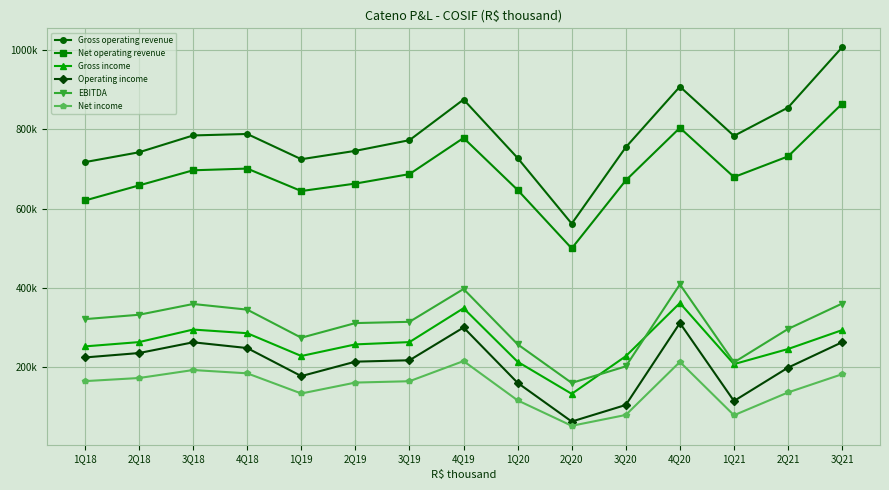

Reading left to right, transcribe all the data shown in this chart.

Gross operating revenue: 717393.6	742200.0	784600.0	788300.0	724700.0	745800.0	772700.0	875100.0	727700.0	562300.0	754900.0	907600.0	783500.0	854900.0	1006800.0
Net operating revenue: 620688.9	658700.0	696800.0	701100.0	644500.0	663300.0	687200.0	778300.0	647200.0	500000.0	671400.0	803800.0	679700.0	731800.0	864500.0
Gross income: 253071.8	263900.0	295500.0	286300.0	228900.0	258100.0	263900.0	349300.0	214300.0	133500.0	228400.0	362300.0	208400.0	246500.0	294100.0
Operating income: 225213.8	236300.0	263400.0	248900.0	178200.0	214600.0	218100.0	300700.0	161200.0	63700.0	105500.0	312000.0	115500.0	199600.0	263600.0
EBITDA: 321750.0	332800.0	359900.0	345700.0	274900.0	311800.0	315000.0	397700.0	258300.0	161000.0	202800.0	409300.0	212900.0	297000.0	361000.0
Net income: 165550.2	173400.0	193500.0	185200.0	134400.0	161900.0	165300.0	216100.0	117100.0	53000.0	80300.0	214000.0	79600.0	137100.0	183000.0